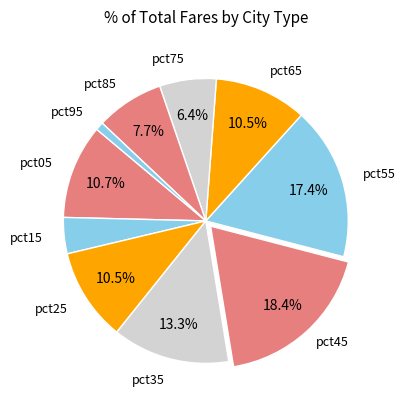

How many segments does this pie chart have?

10